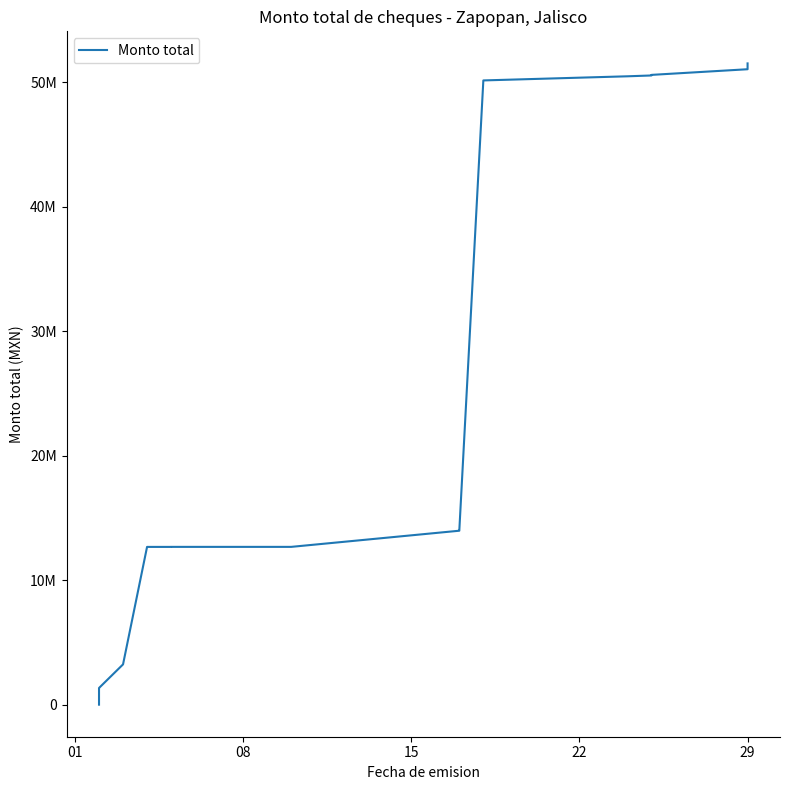

What is the sum of all values?

439543573.2